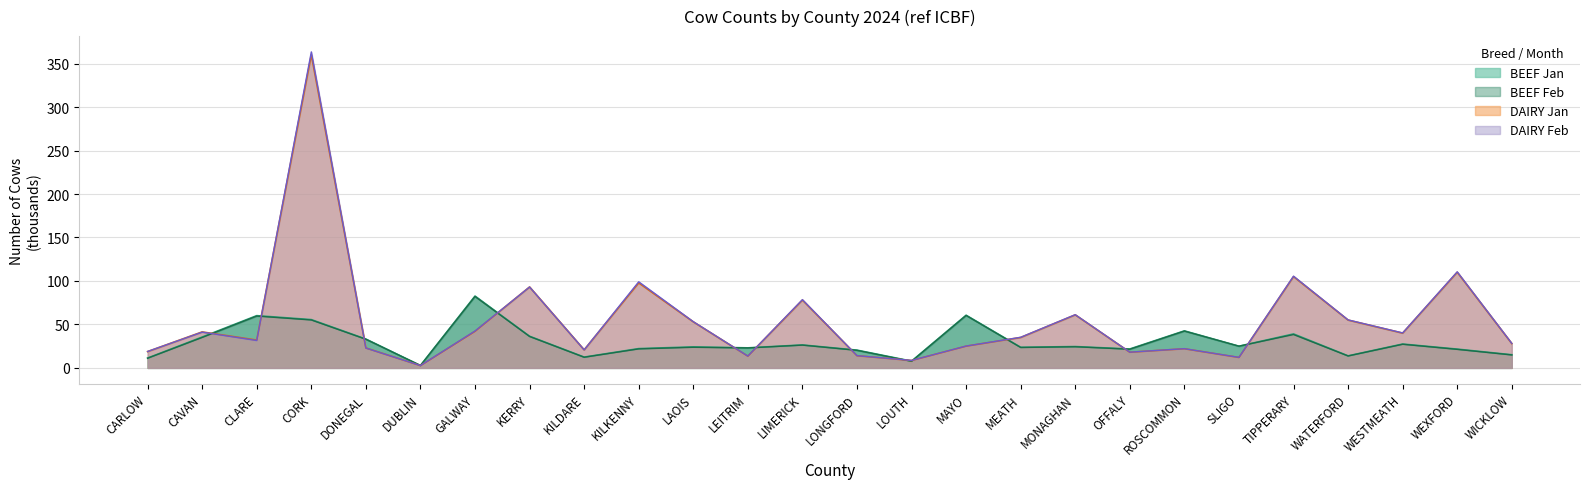

How many values in the DAIRY Feb series exceed 35?

13